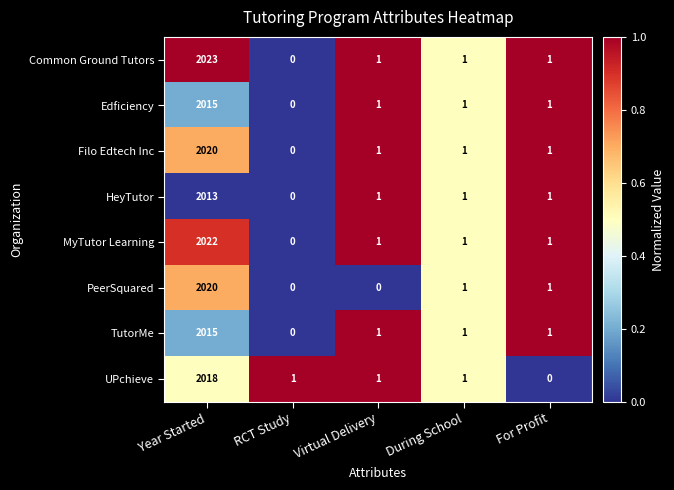

Where does the TutorMe series first go above 1?

Year Started